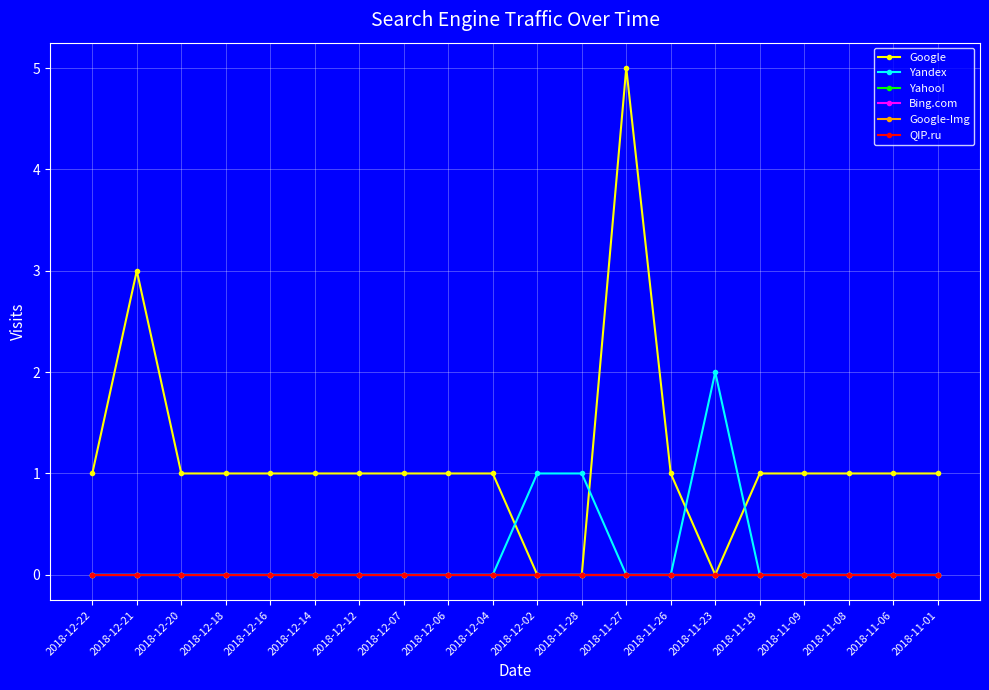

Is this an area chart (filled region under the line)?

No